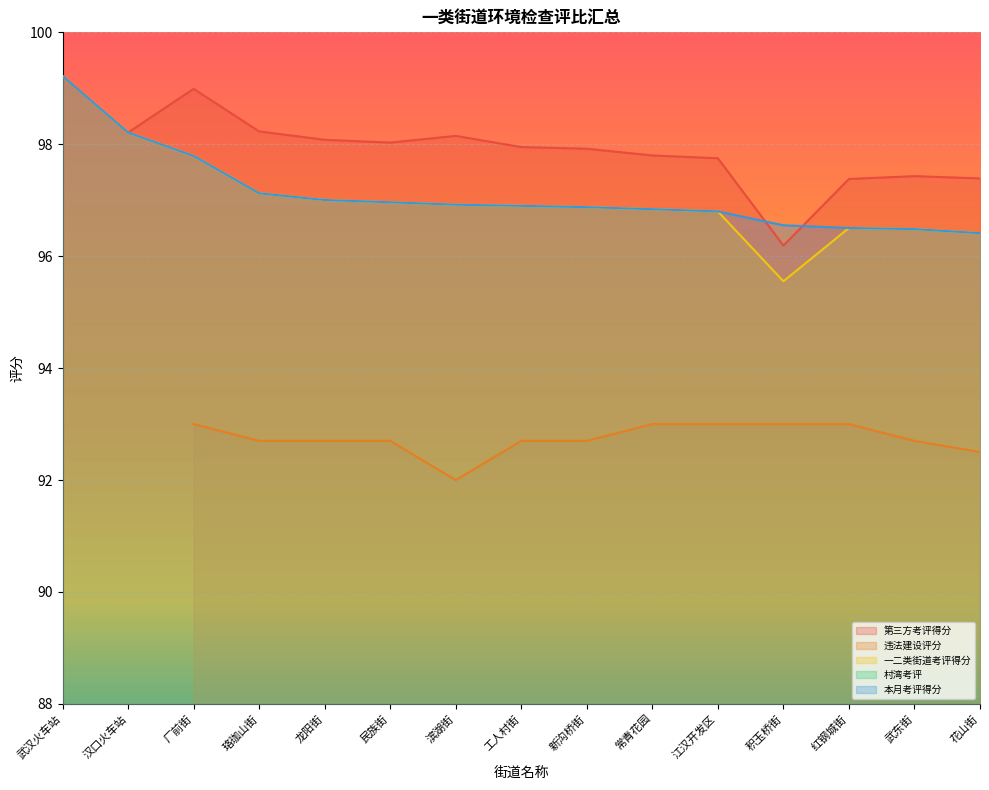

What is the approximate value of 本月考评得分 at 滨湖街?

96.9